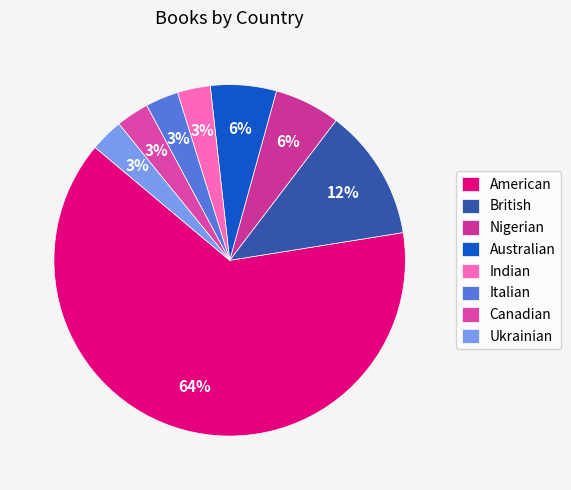

Count the number of slices in the pie.

8